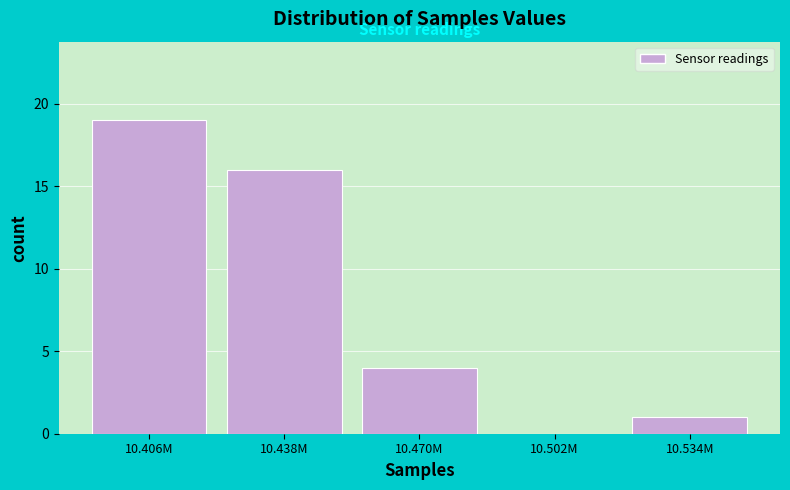

Reading left to right, extract all data points from this chart.

10.406M=19	10.438M=16	10.470M=4	10.502M=0	10.534M=1